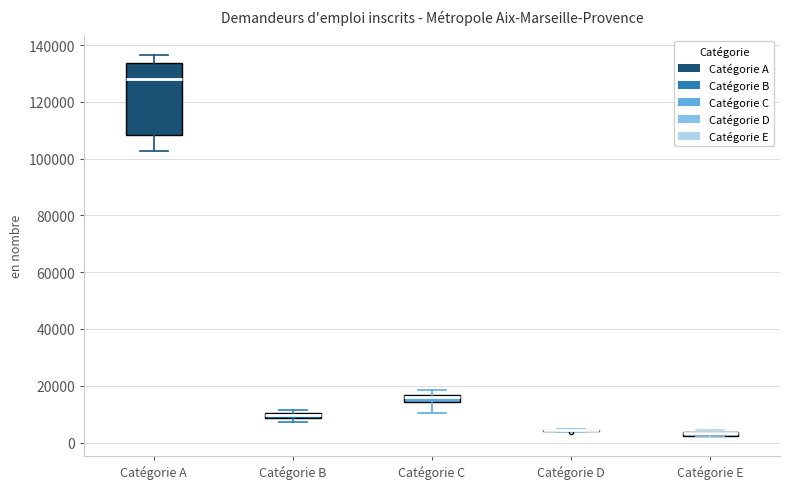

Which box is the tallest, from its lower edge to its upper edge?

Catégorie A